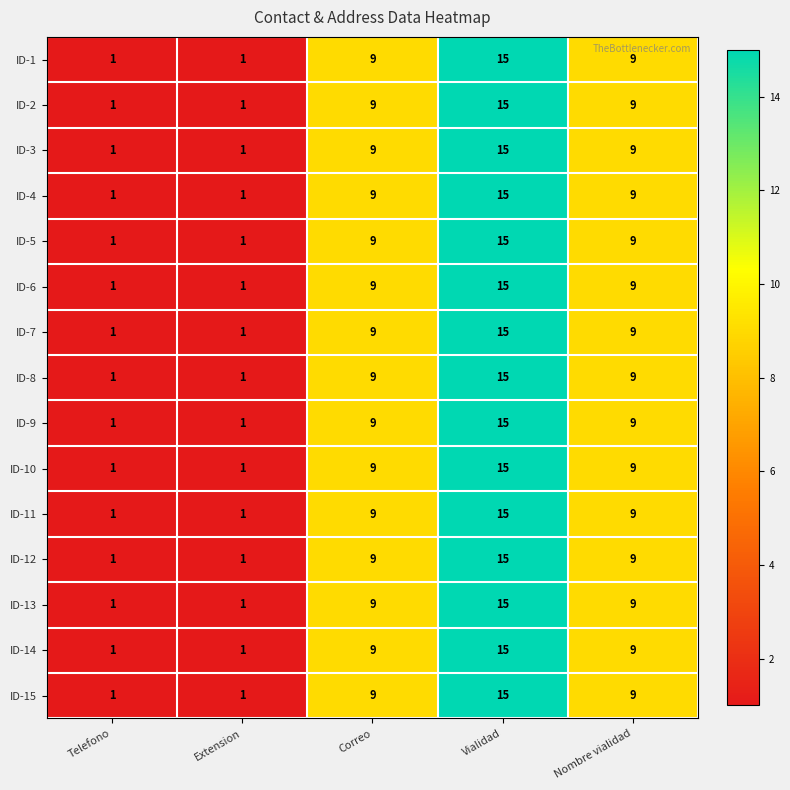

Count the ID-13 values in the range 1 to 9.

4